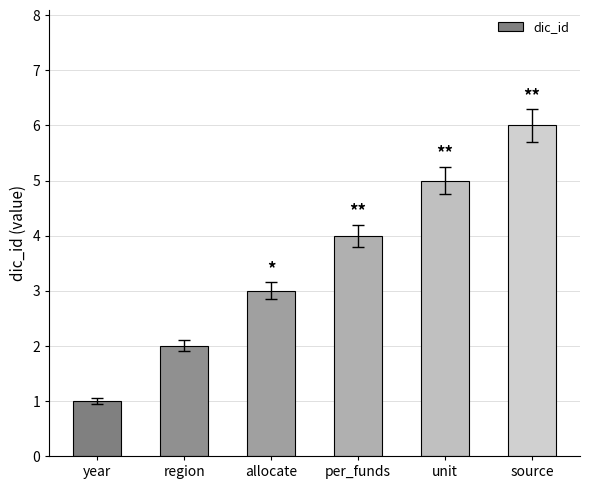

What is the greatest value displayed?

6